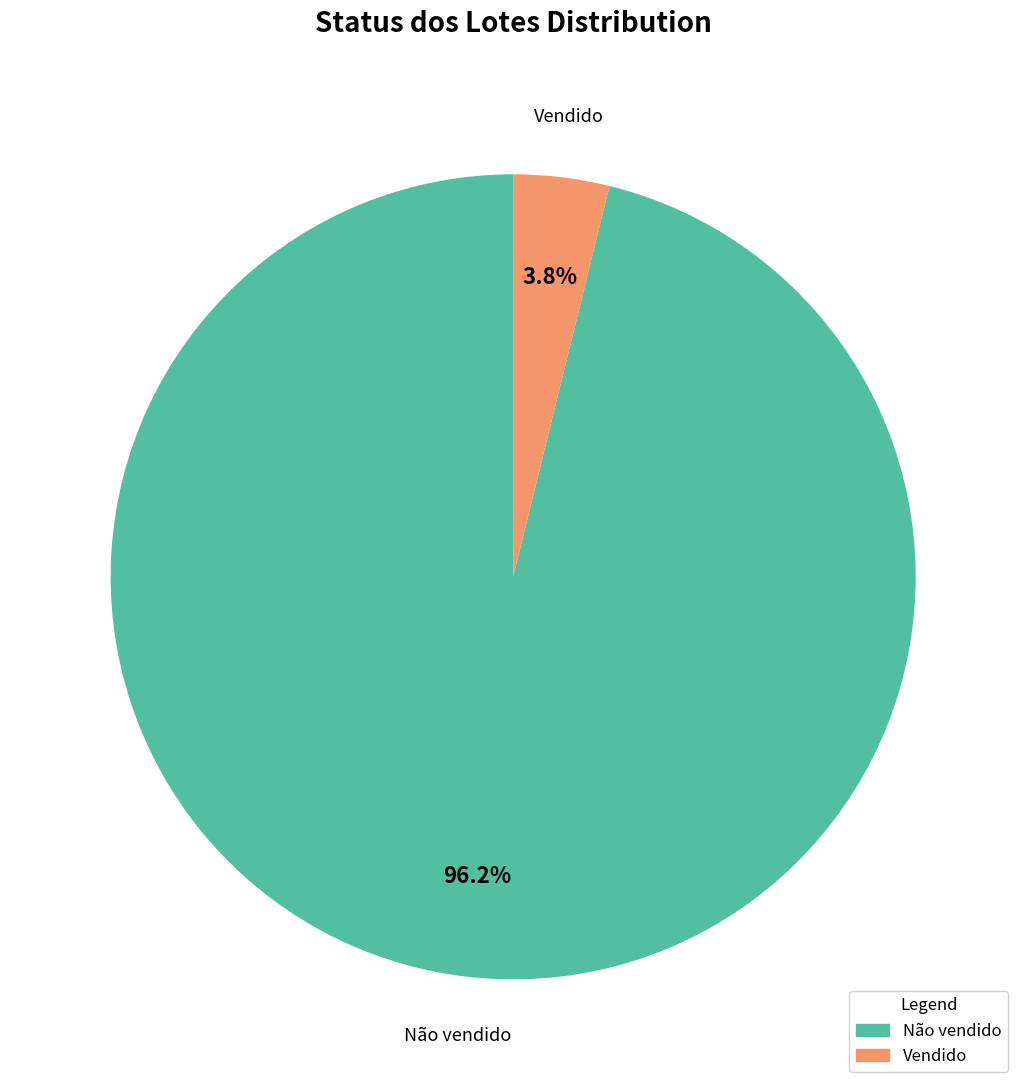

What is the largest slice in the pie chart?

Não vendido